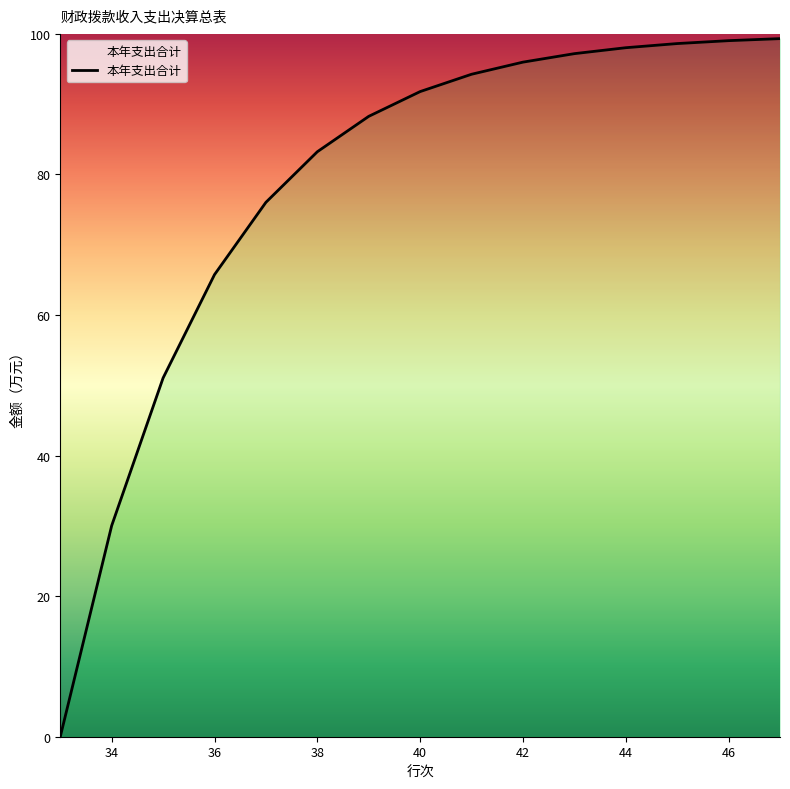

How many lines are shown in the chart?

1